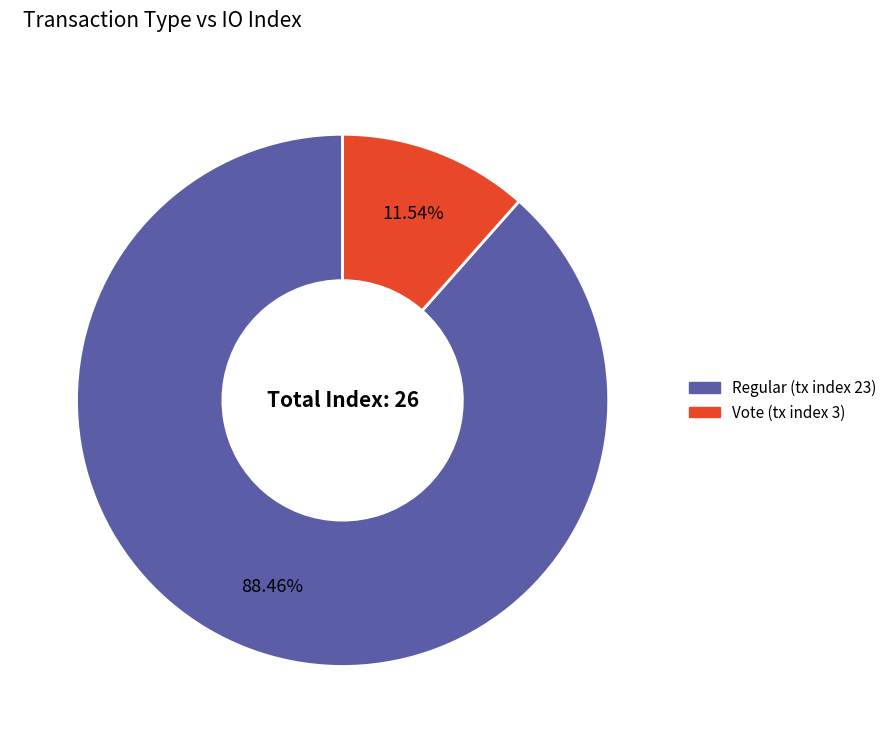

What is the smallest slice in the pie chart?

Vote (tx index 3)